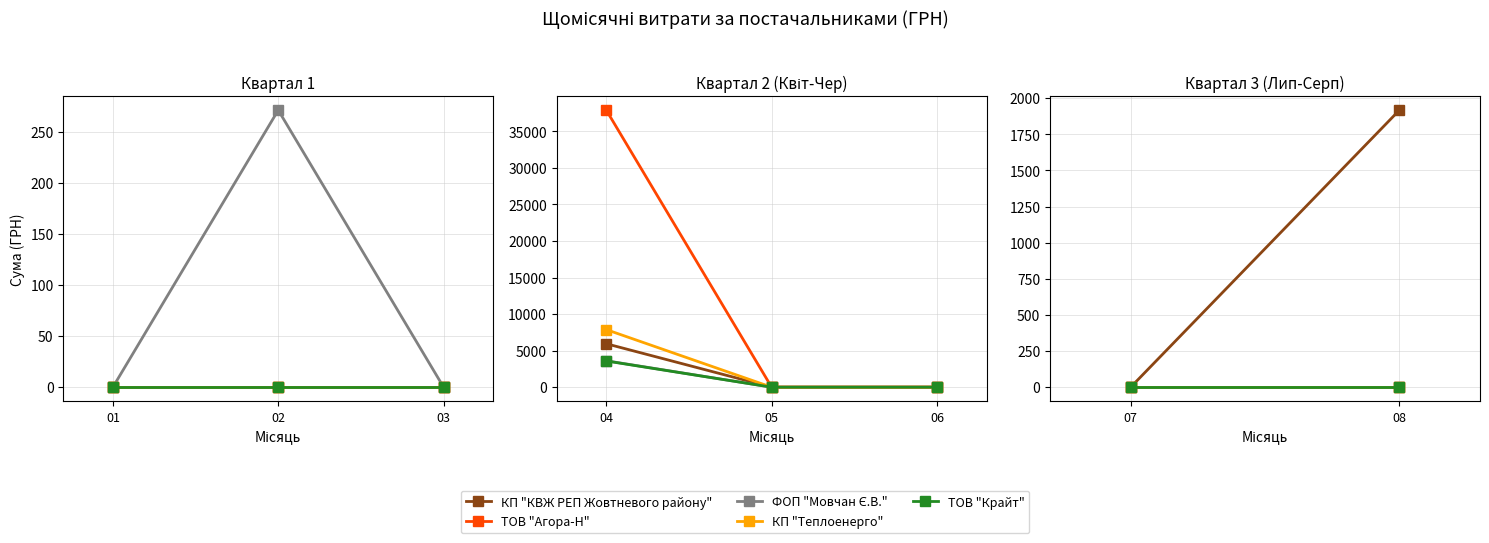

Does the chart display data point markers on the line(s)?

Yes